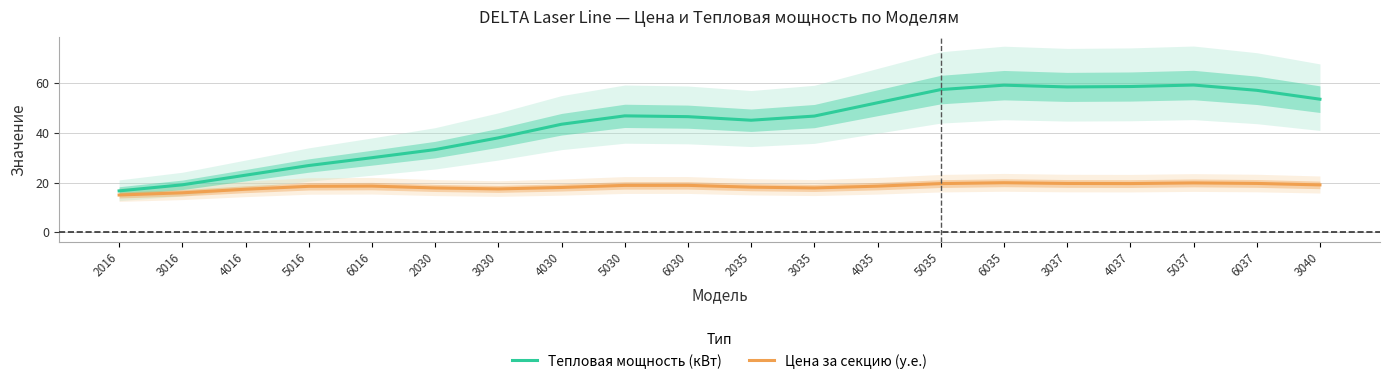

What is the approximate value of Тепловая мощность (кВт) at 6035?

59.1